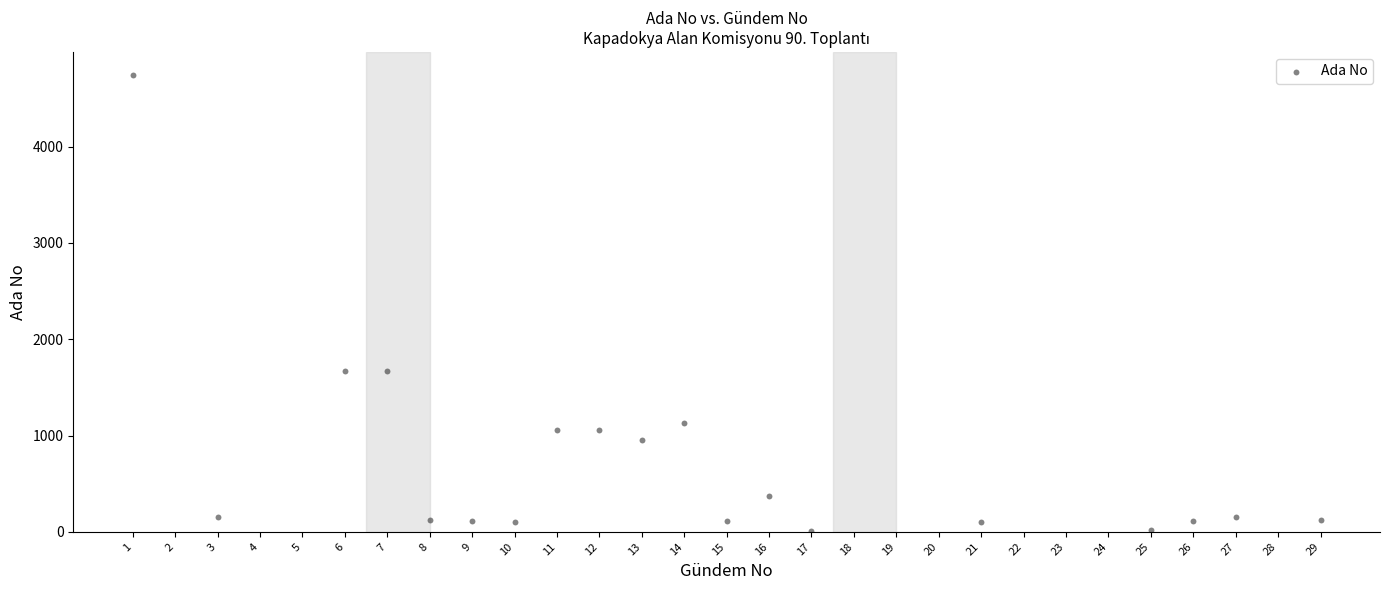

What is the range of Y values (max minus min)?

4738